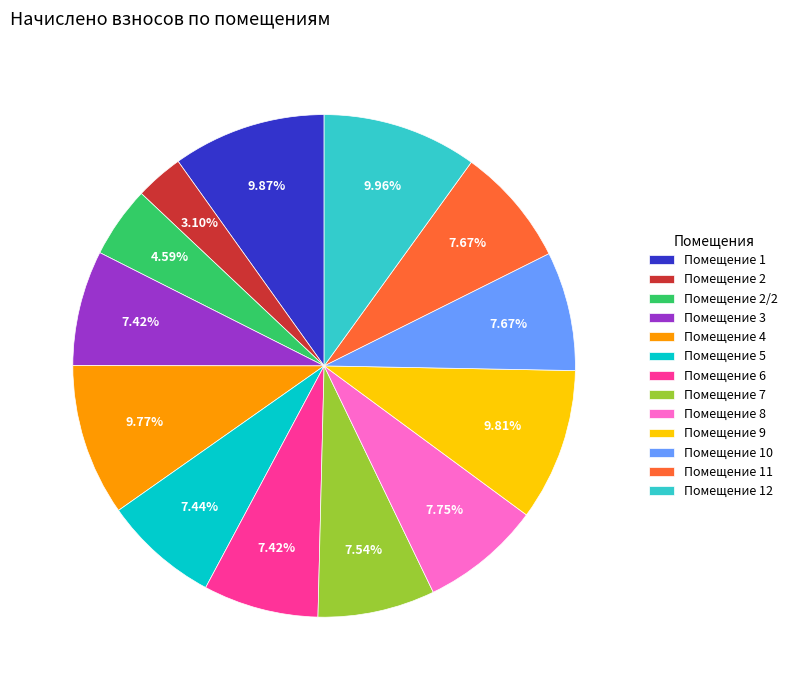

Which has a higher value, Помещение 1 or Помещение 2?

Помещение 1